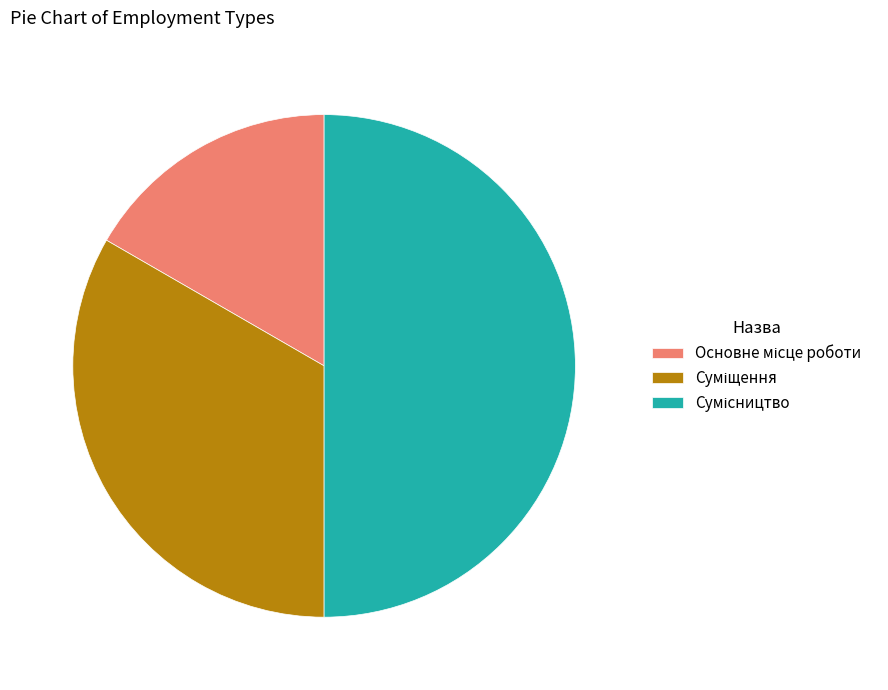

Count the number of slices in the pie.

3